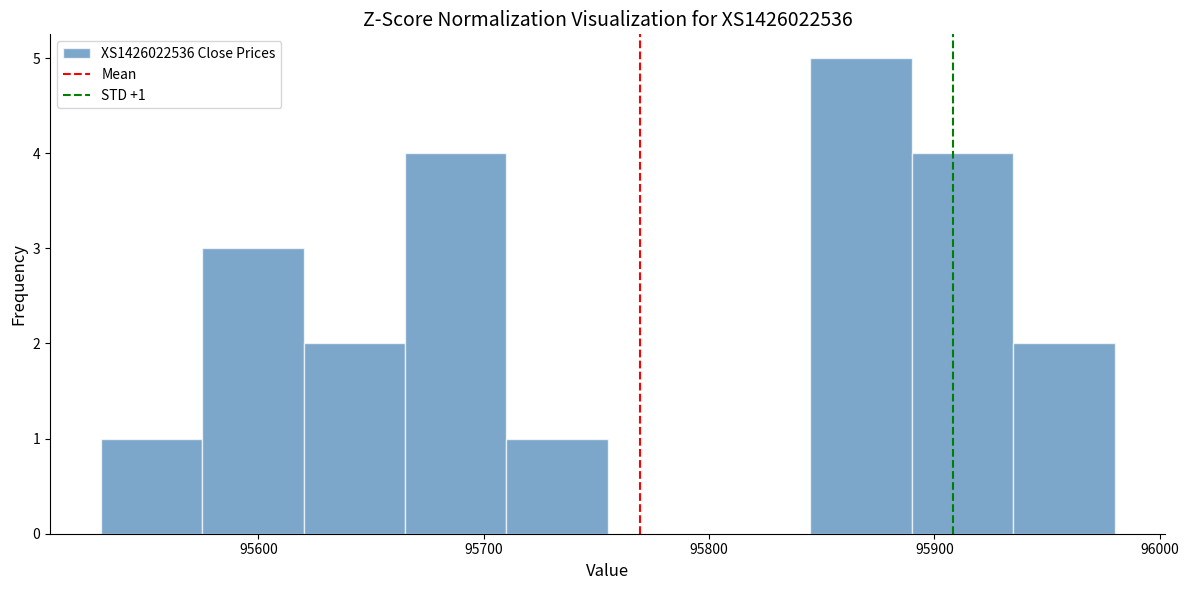

Over which range of the x-axis is the bar tallest?

95845 to 95890